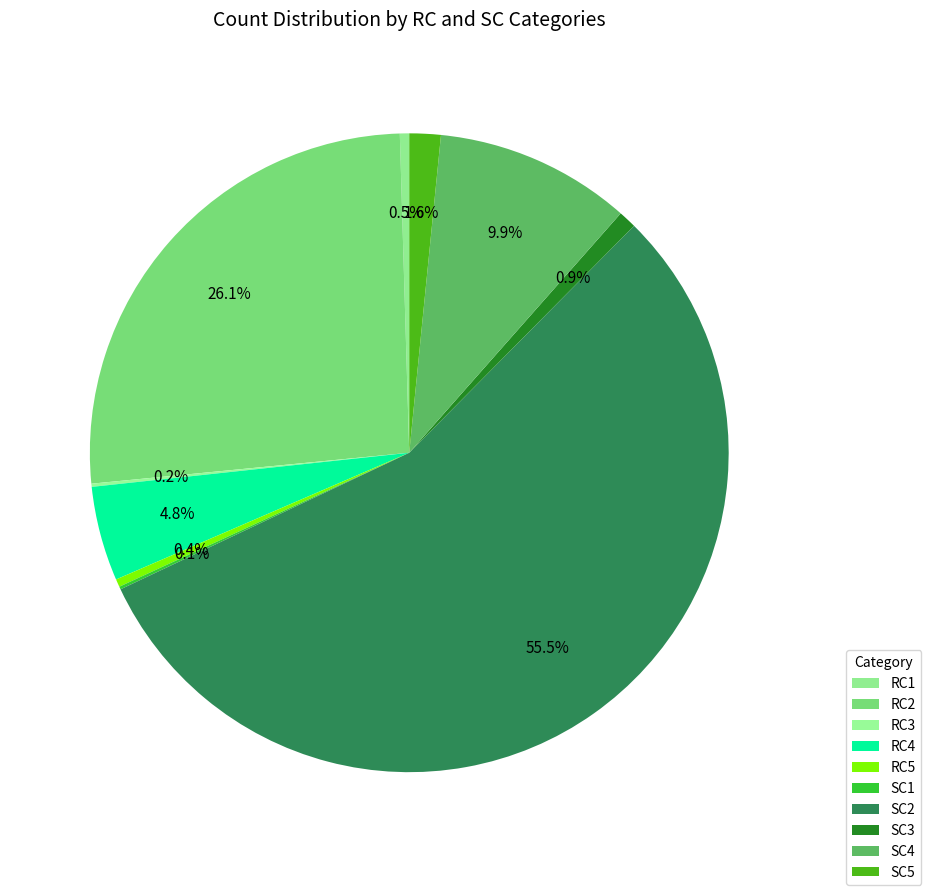

What is the largest slice in the pie chart?

SC2